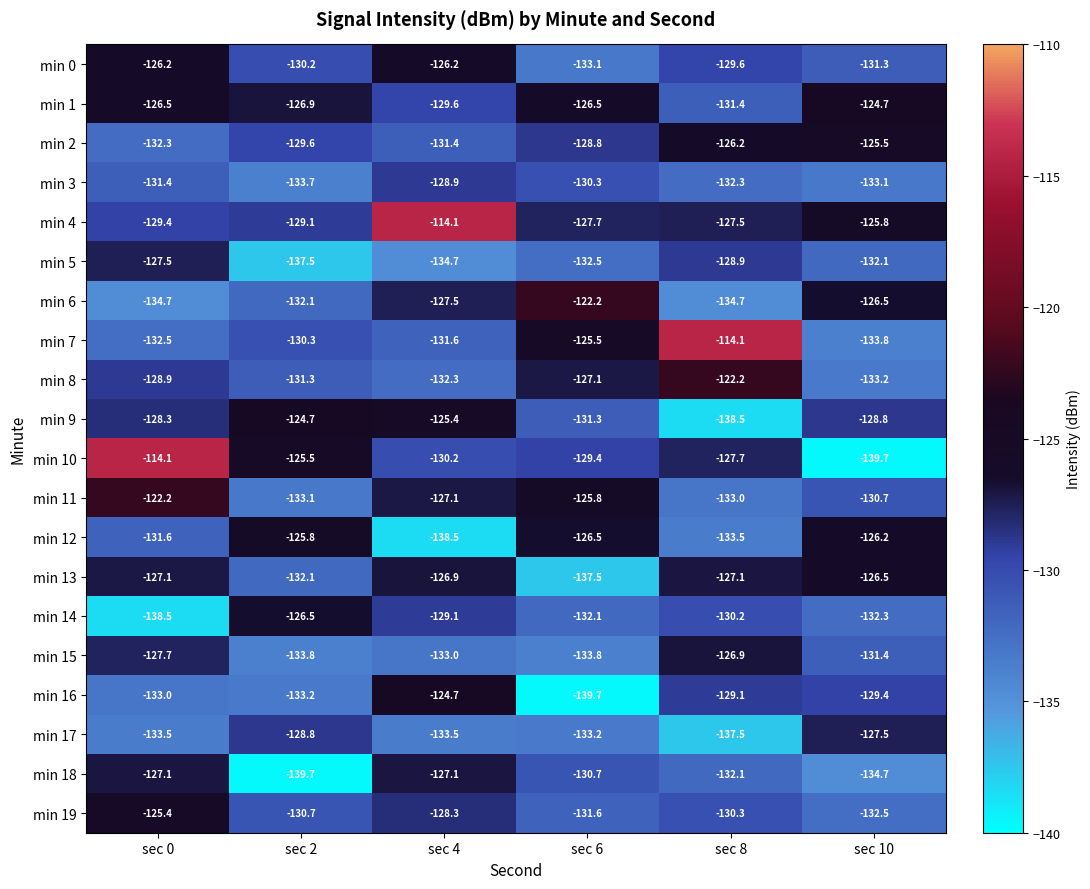

How many data points does each series have?

6